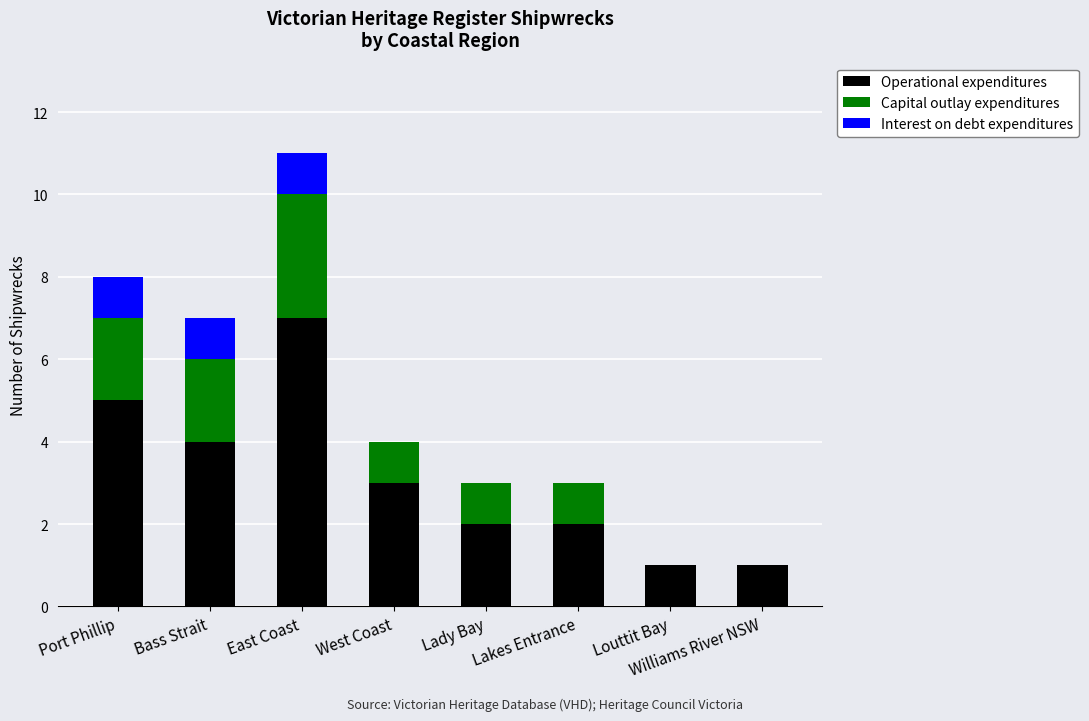

At which label does Operational expenditures reach its peak?

East Coast